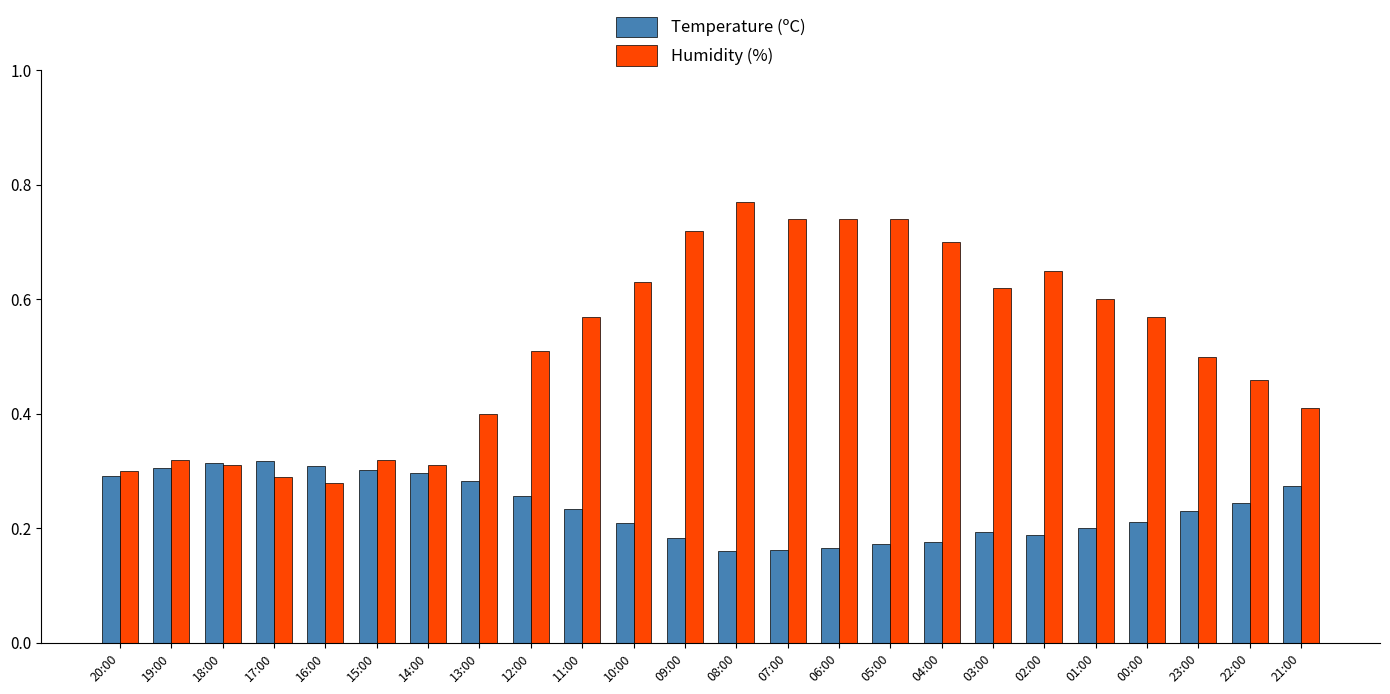

At 22:00, list the series in order from largest to smallest.

Humidity (%), Temperature (ºC)